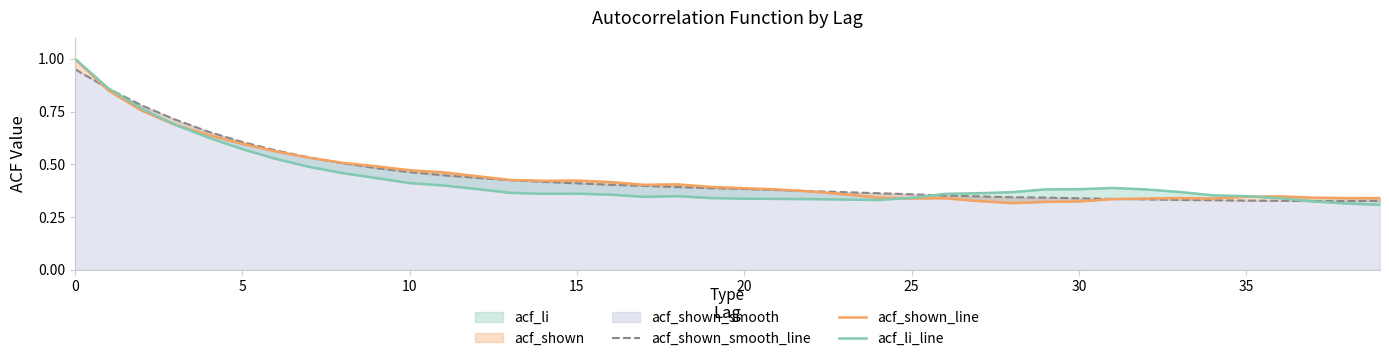

Where do acf_shown_line and acf_li_line first cross each other?

24 and 25